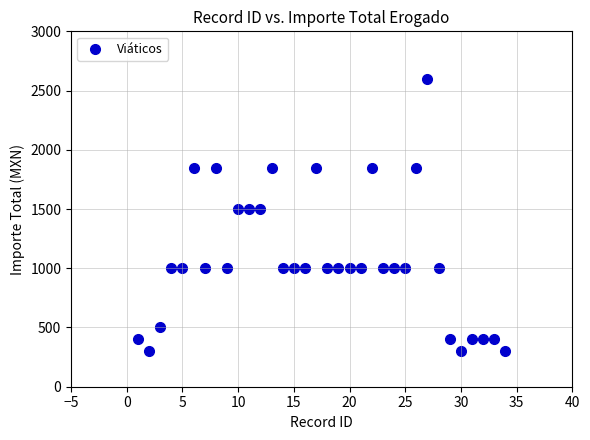

What is the range of Y values (max minus min)?

2300